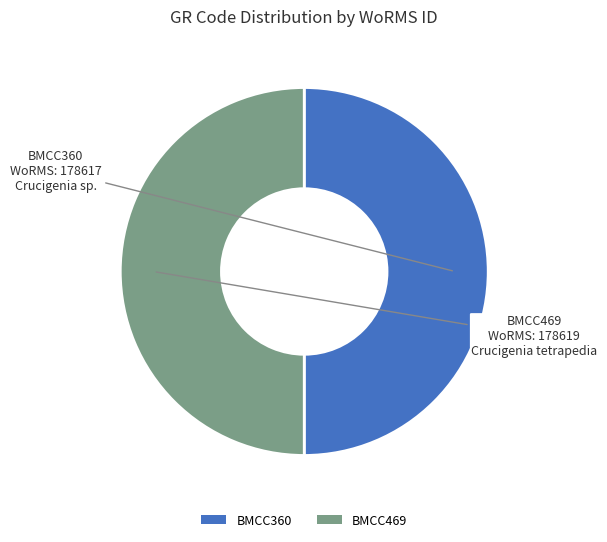

Approximately how many times larger is the value at BMCC469 compared to BMCC360?

1.0